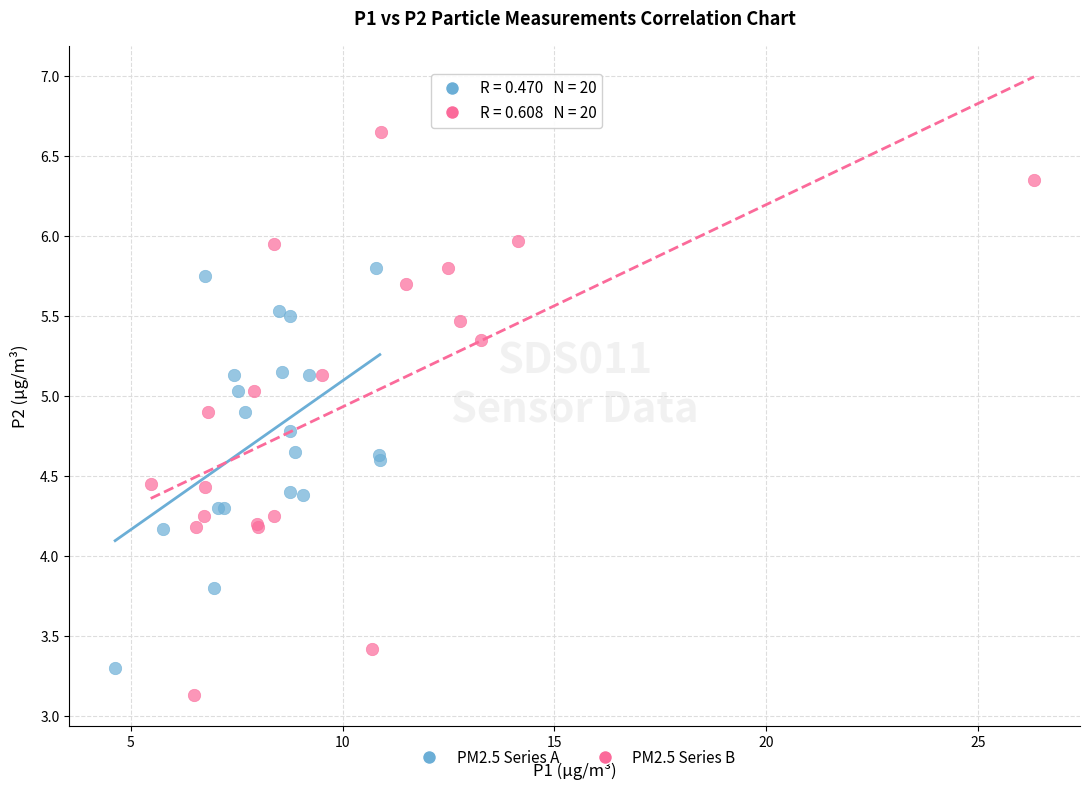

Which series has the widest spread of Y values?

PM2.5 Series B